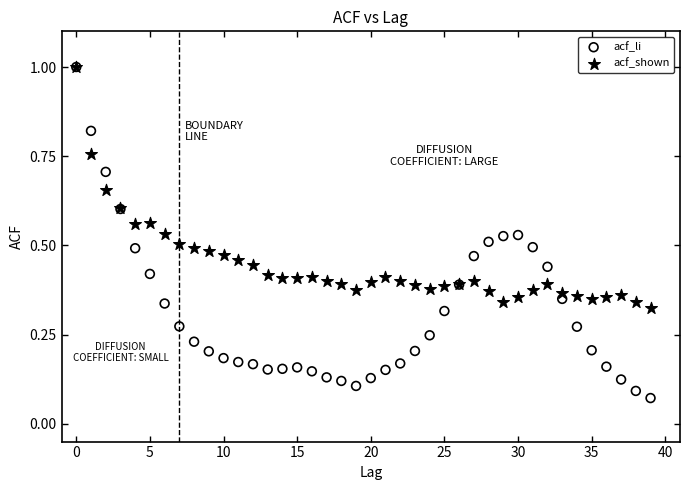

Which series contains the lowest Y value?

acf_li